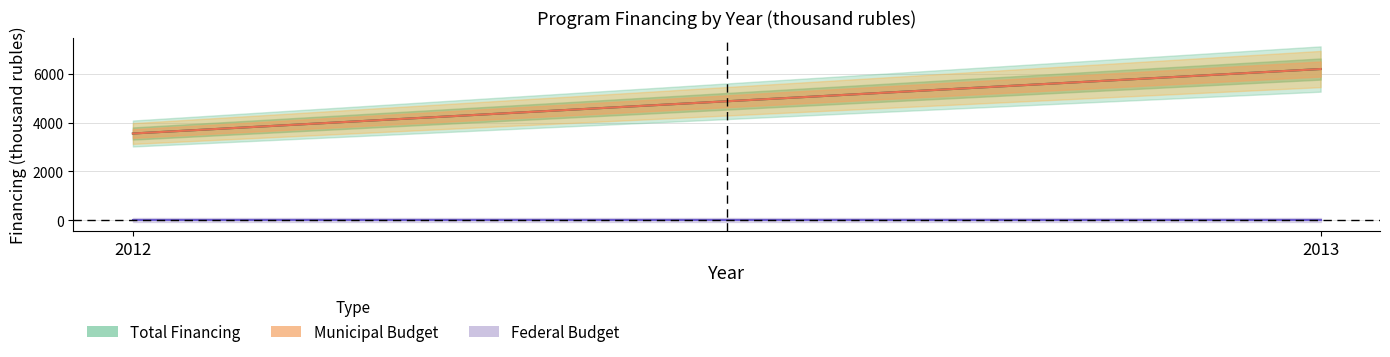

Between 2013 and 2012, which is larger?

2013